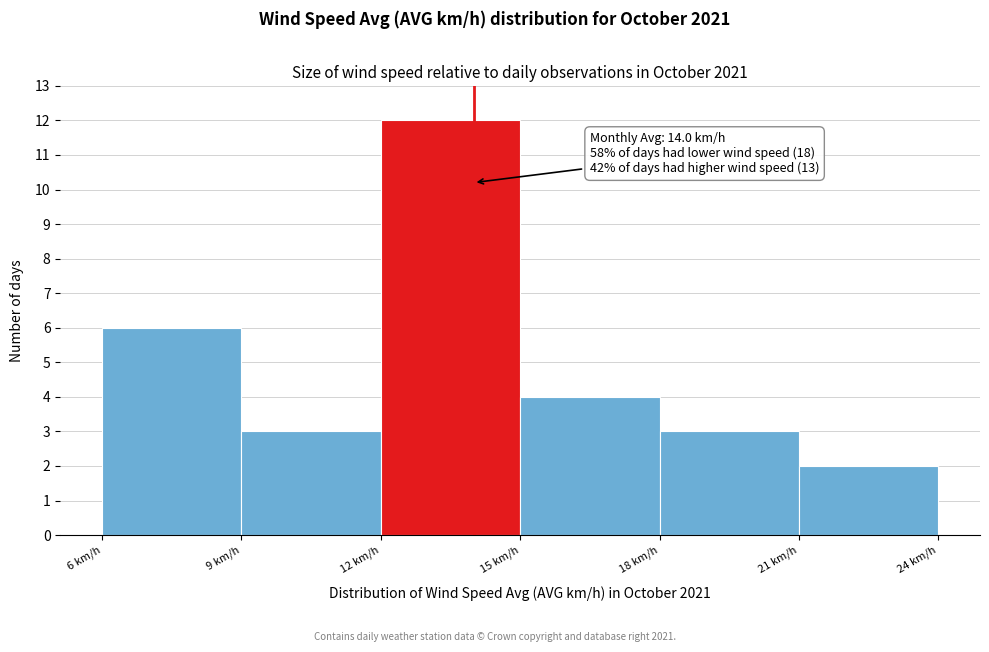

Which range on the x-axis has the tallest bar?

12 to 15